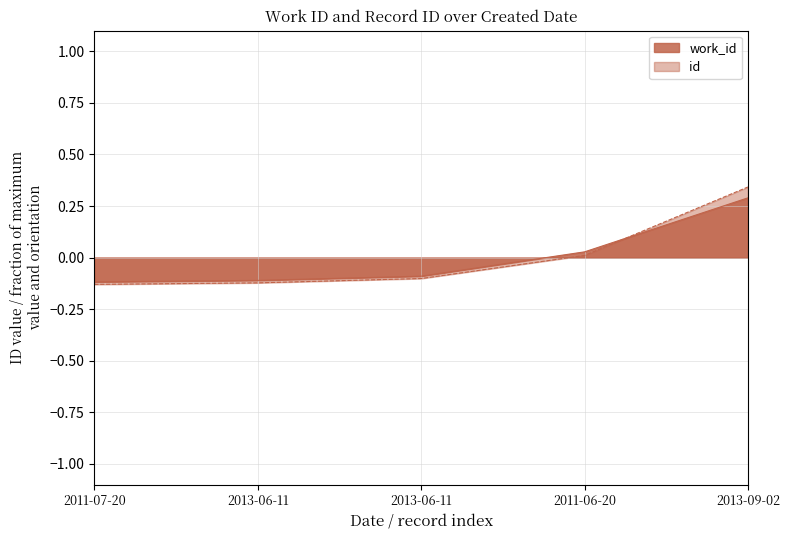

What is the label of the 2nd point from the right?

2011-06-20